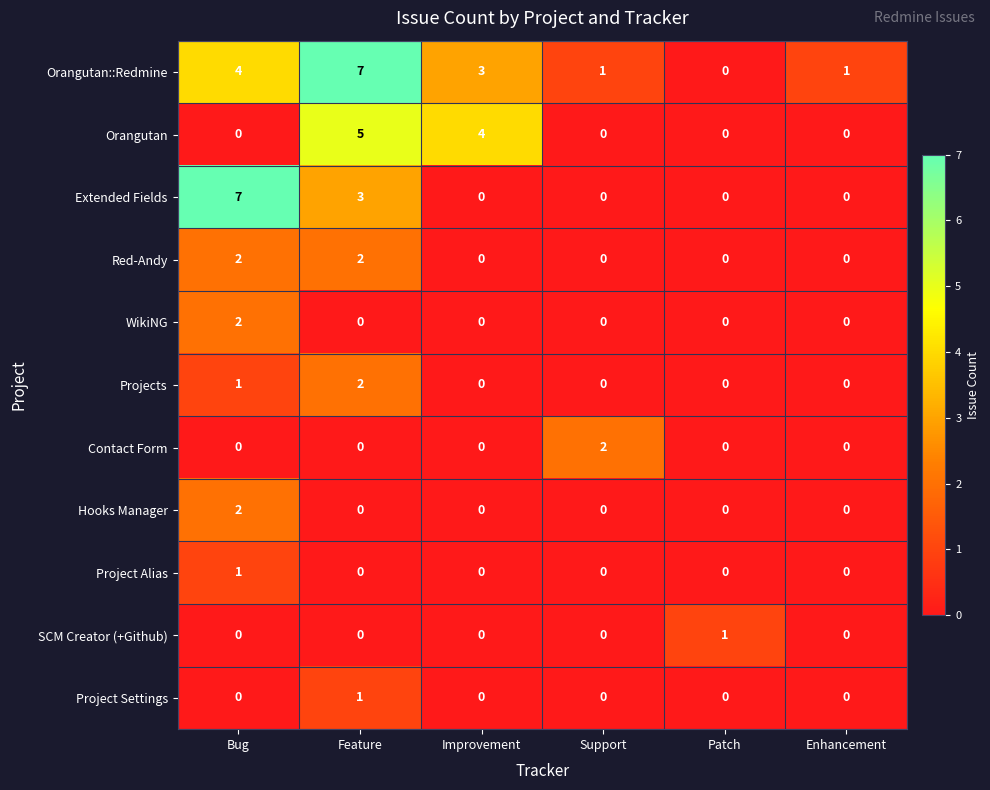

Between Improvement and Support, which series saw the biggest shift?

Orangutan